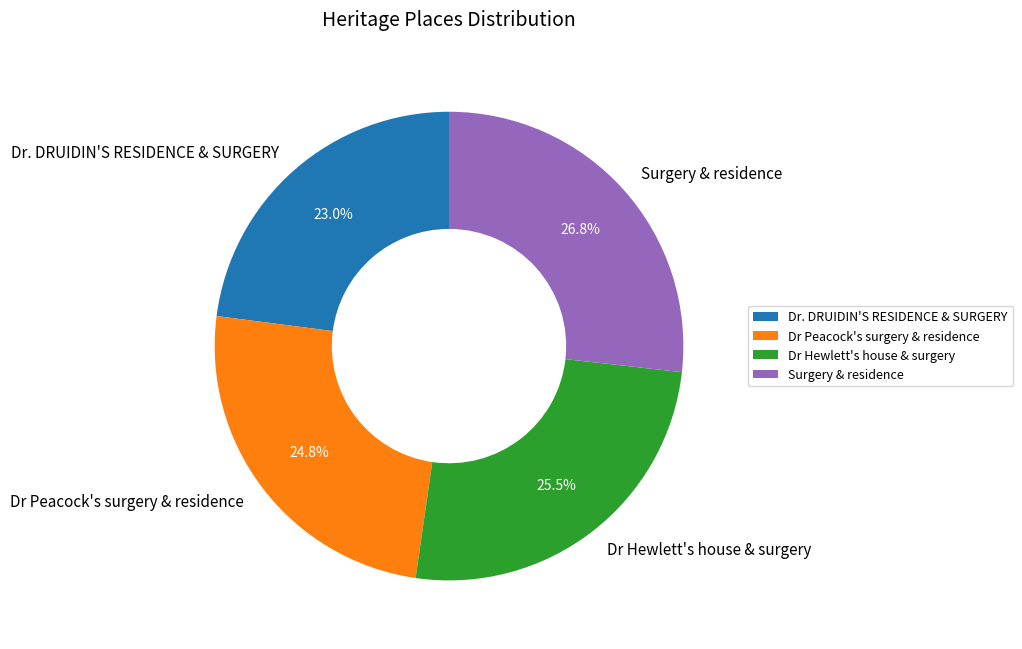

Count the number of slices in the pie.

4